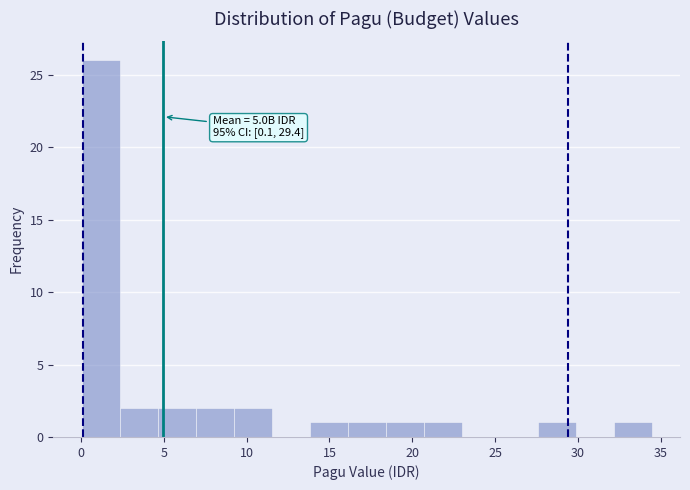

Which range on the x-axis has the tallest bar?

0.0 to 2.5